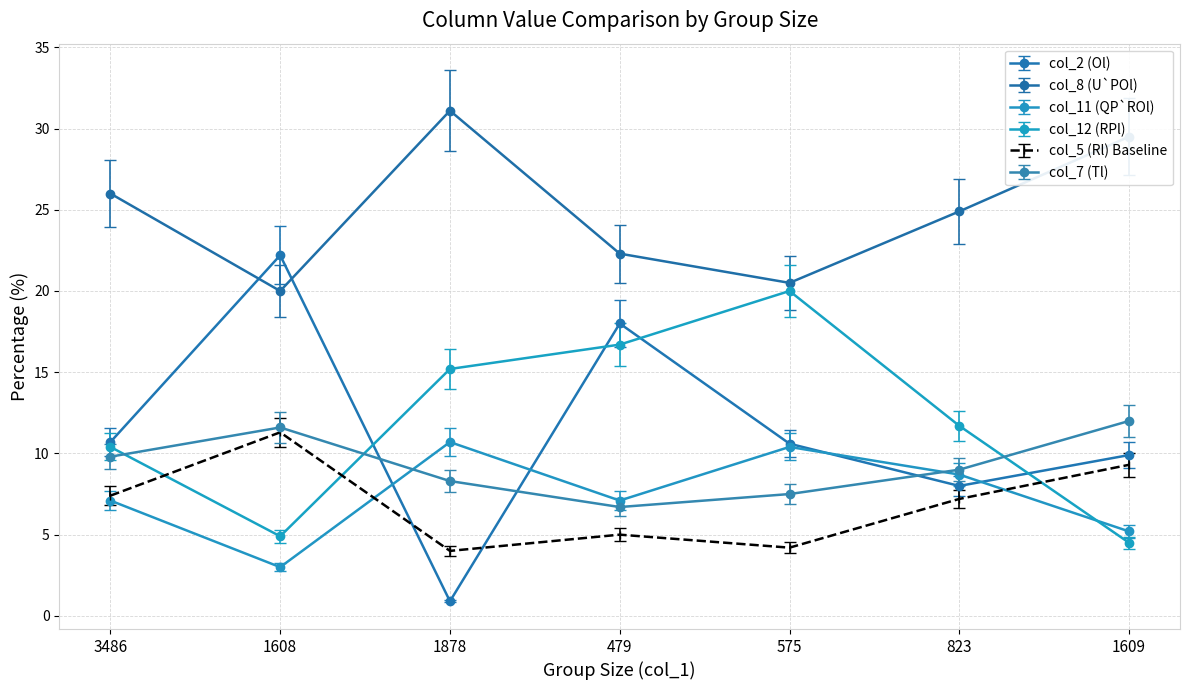

What are all the series names shown in the legend?

col_2 (Ol), col_8 (U`POl), col_11 (QP`ROl), col_12 (RPl), col_5 (Rl) Baseline, col_7 (Tl)